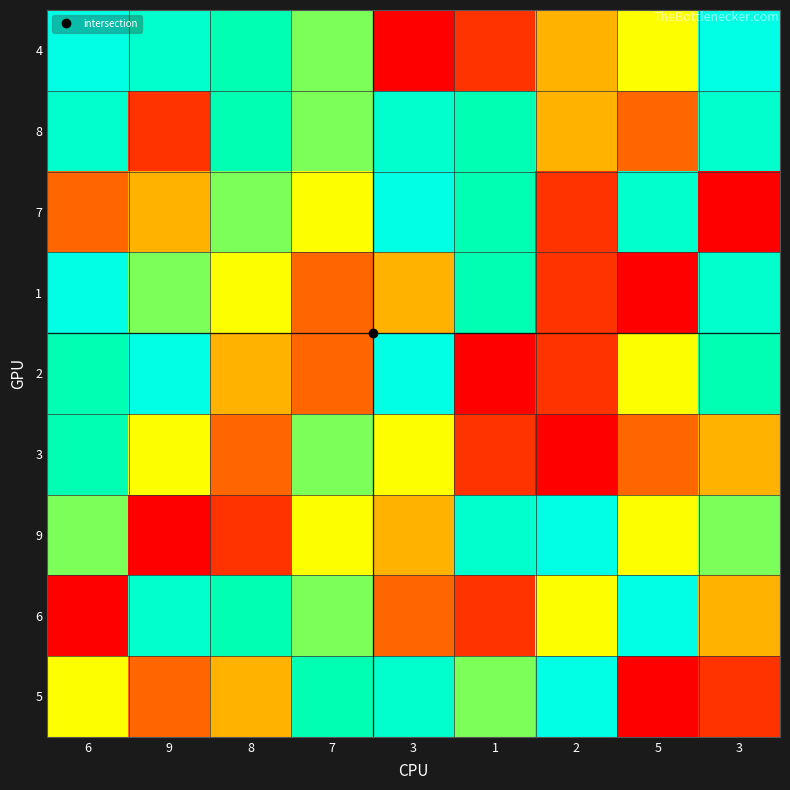

How many categories are shown in the chart?

9